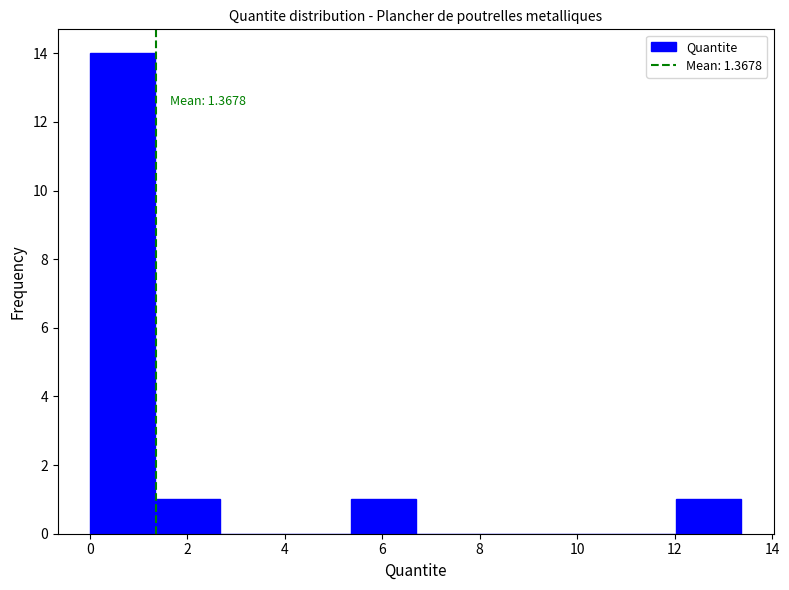

Over which range of the x-axis is the bar tallest?

0.0 to 1.4